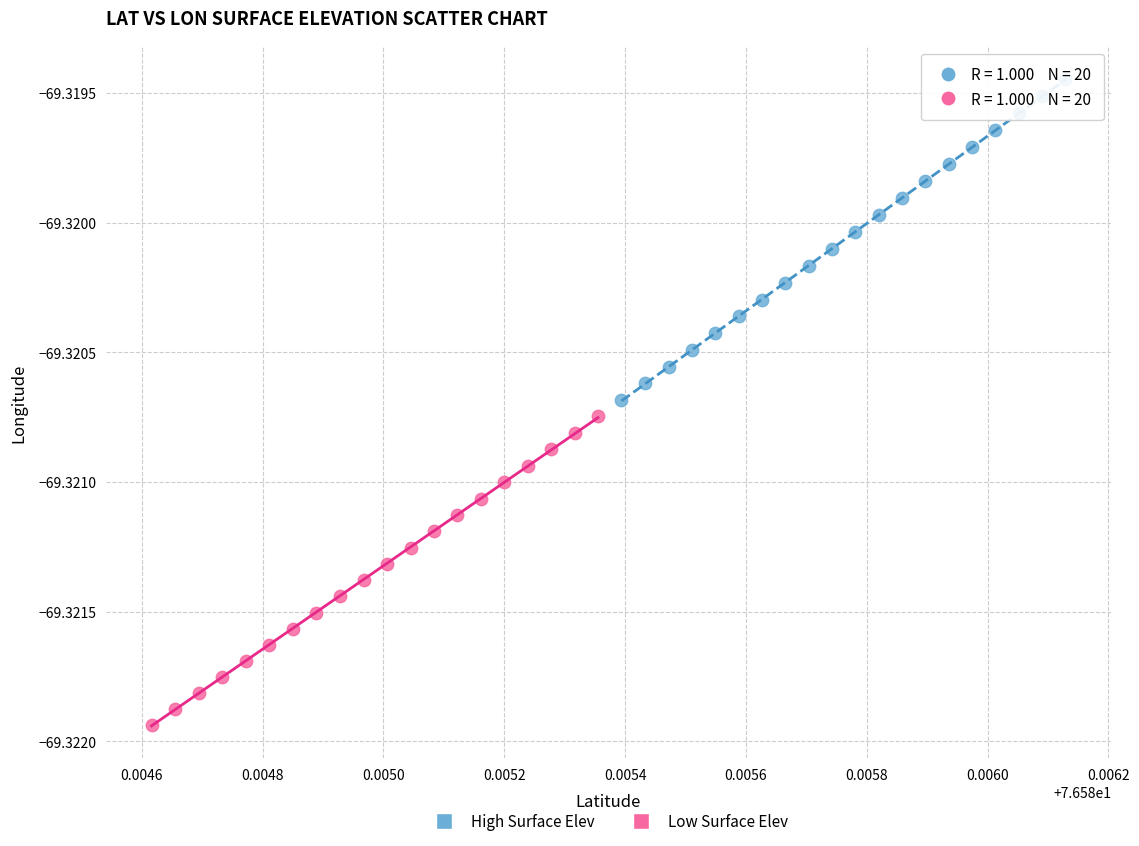

Which series contains the lowest Y value?

Low Surface Elev